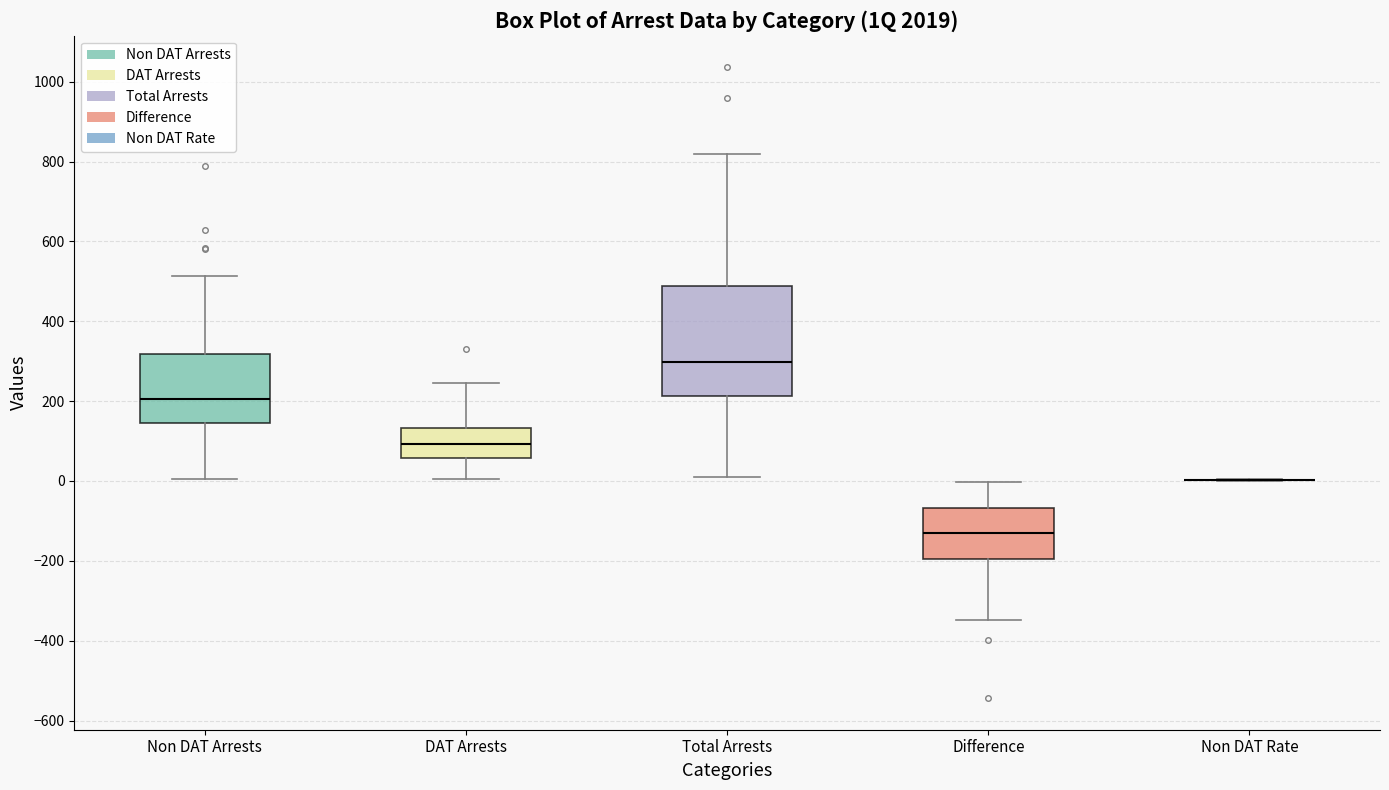

Reading left to right, read every box against the y-axis: the position of its median line, the range the box covers, and the ends of its whiskers. The values are not printed on the chart, so give them approximately, as read against the axis.

Non DAT Arrests: median 200, box 140 to 320, whiskers 0 to 520
DAT Arrests: median 100, box 60 to 140, whiskers 0 to 240
Total Arrests: median 300, box 220 to 480, whiskers 20 to 820
Difference: median -120, box -200 to -60, whiskers -340 to 0
Non DAT Rate: box collapsed to a line at 0, whiskers 0 to 0